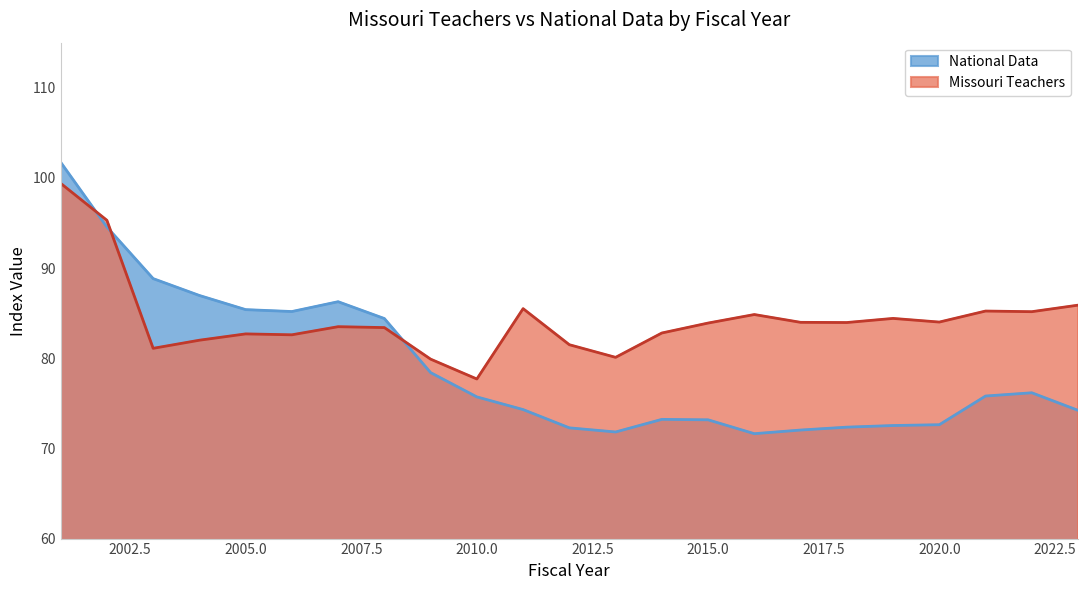

List the series in order of their peak value, lowest first.

Missouri Teachers, National Data